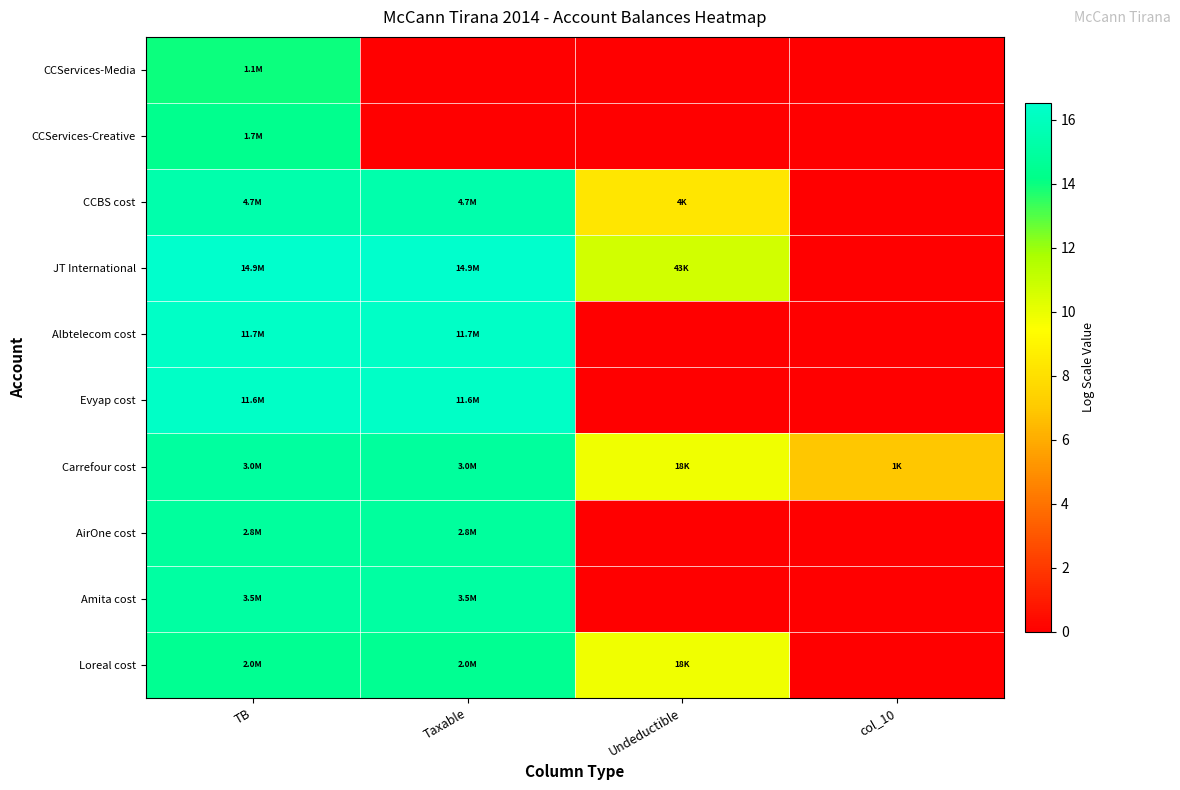

At which category is the sum across all series the highest?

TB